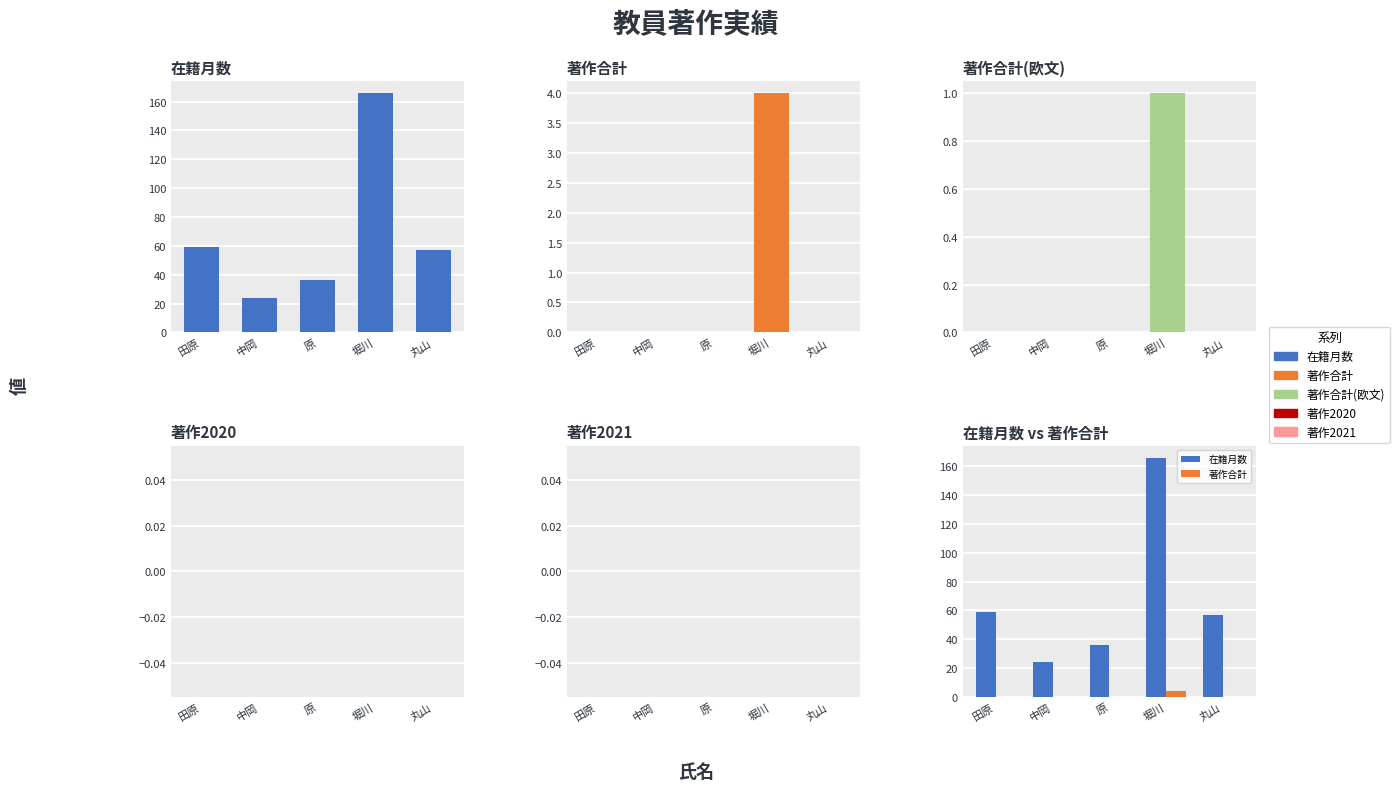

What is the label of the 1st bar from the left?

田原